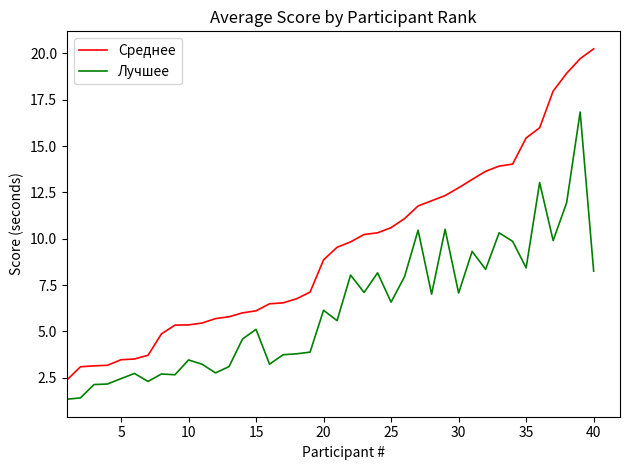

Rank the series by their maximum value, from highest to lowest.

Среднее, Лучшее